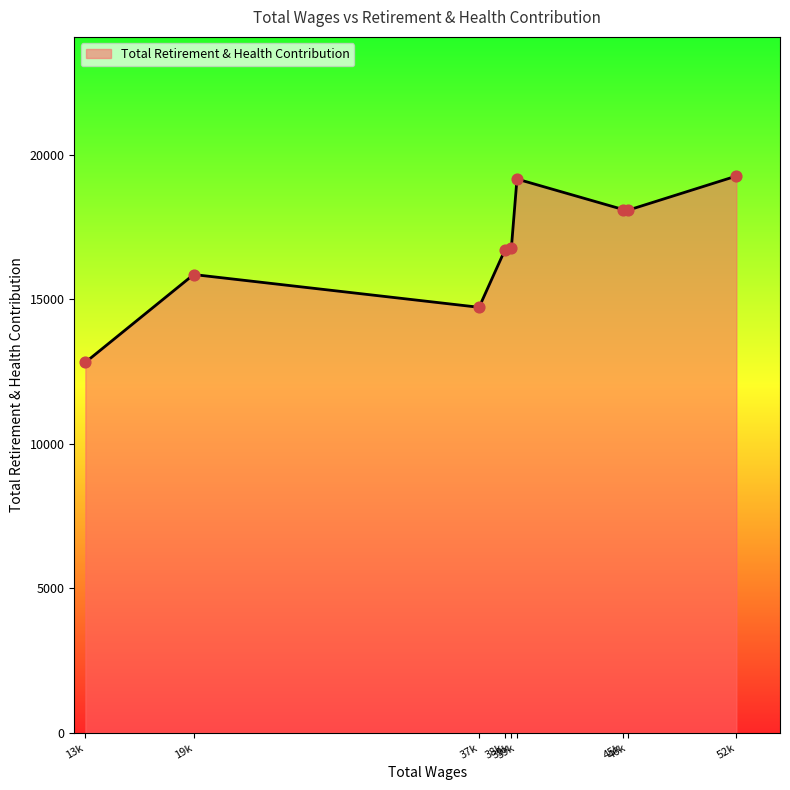

How many lines are shown in the chart?

1